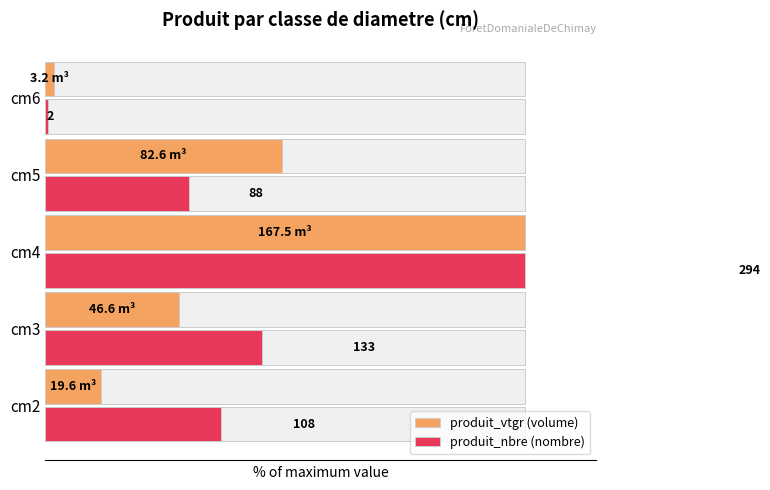

Reading right to left, extract all data points from this chart.

produit_vtgr (volume): 1.9	49.3	100.0	27.8	11.7
produit_nbre (nombre): 0.7	29.9	100.0	45.2	36.7